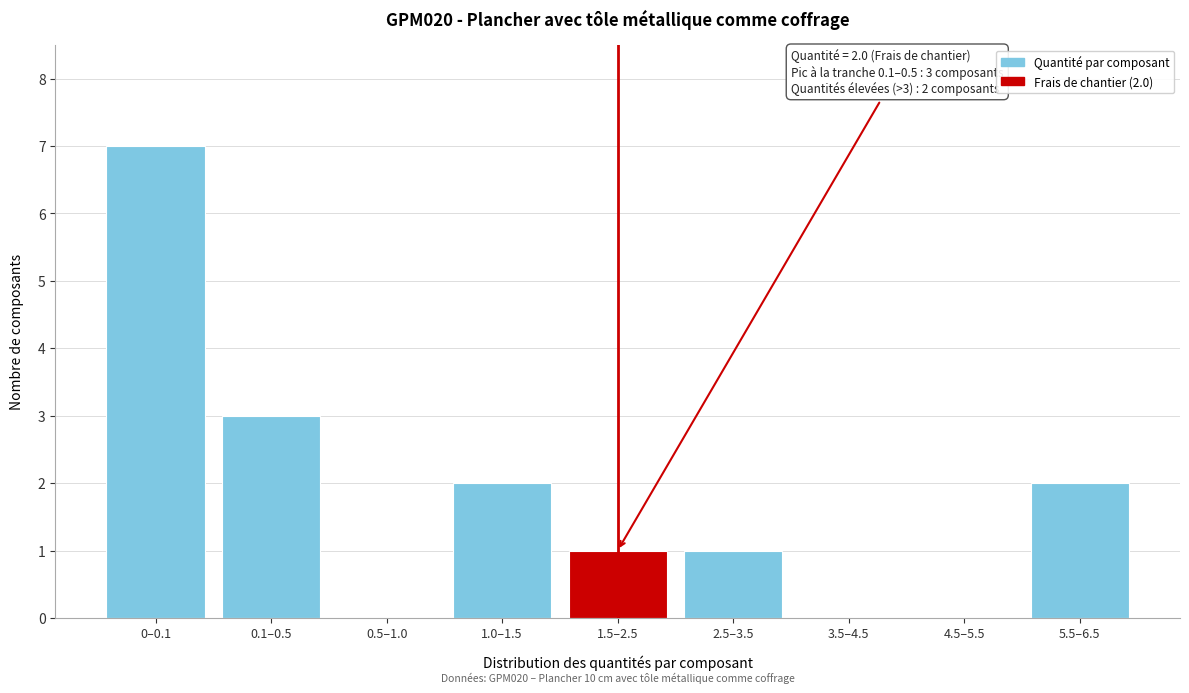

Reading left to right, transcribe all the data shown in this chart.

0–0.1=7	0.1–0.5=3	0.5–1.0=0	1.0–1.5=2	1.5–2.5=1	2.5–3.5=1	3.5–4.5=0	4.5–5.5=0	5.5–6.5=2